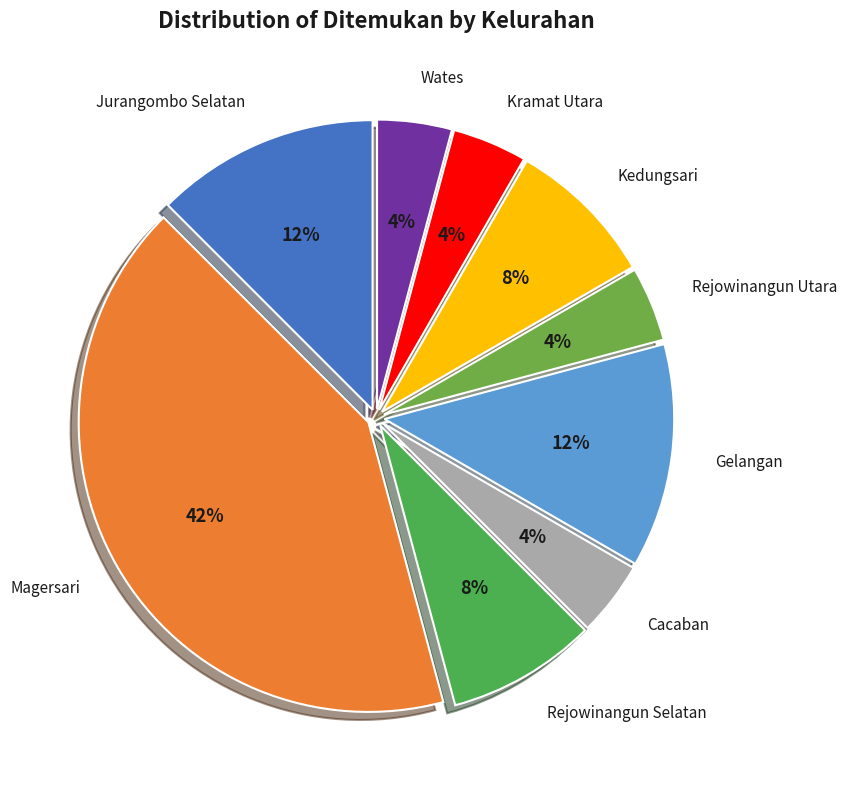

Combined, do Rejowinangun Selatan and Kramat Utara account for over 50%?

No